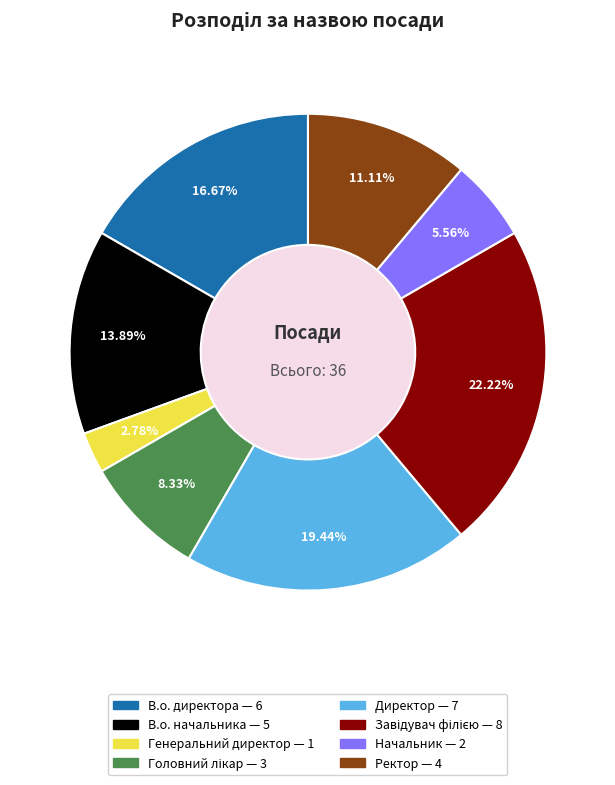

Which slice is the smallest?

Генеральний директор